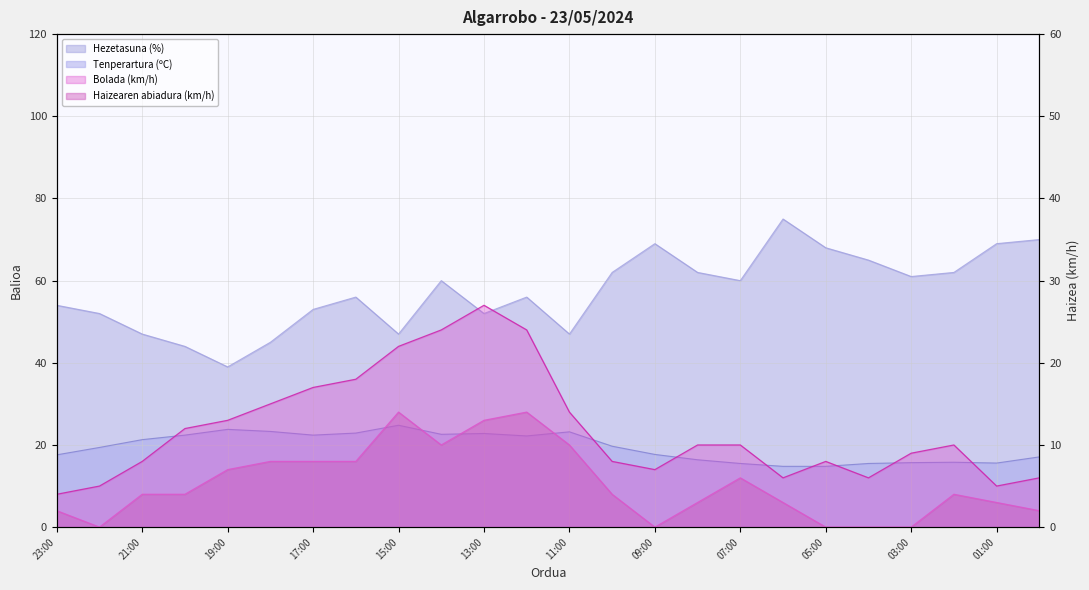

Which category has the lowest value in the Hezetasuna (%) series?

19:00